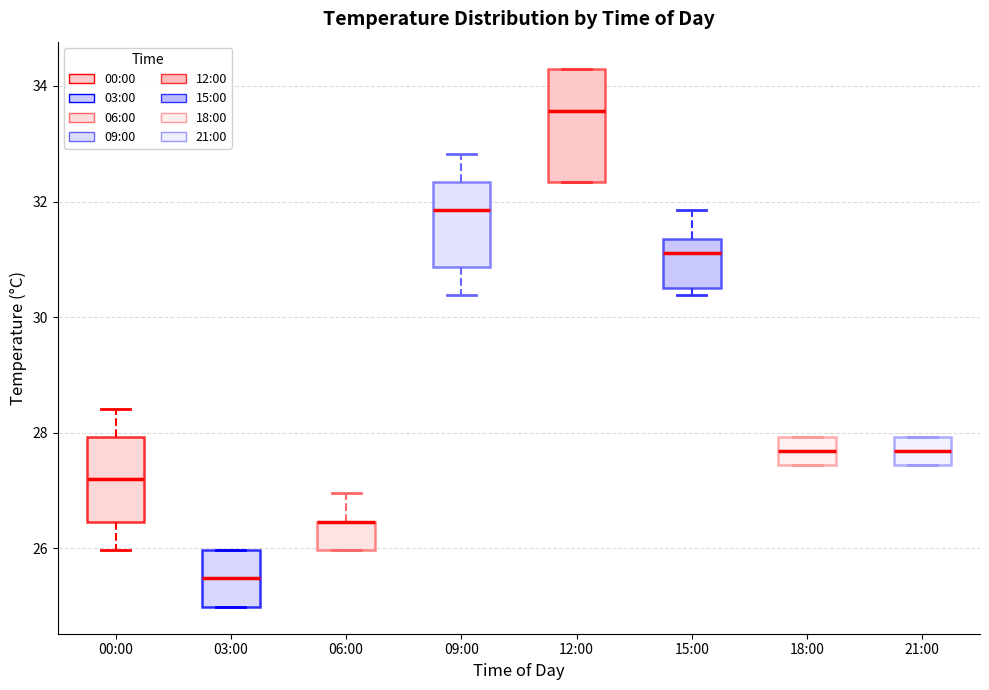

Reading left to right, read every box against the y-axis: the position of its median line, the range the box covers, and the ends of its whiskers. The values are not printed on the chart, so give them approximately, as read against the axis.

00:00: median 27.2, box 26.4 to 28.0, whiskers 26.0 to 28.4
03:00: median 25.4, box 25.0 to 26.0, whiskers 25.0 to 26.0
06:00: median 26.4 (drawn on the box's upper edge), box 26.0 to 26.4, whiskers 26.0 to 27.0
09:00: median 31.8, box 30.8 to 32.4, whiskers 30.4 to 32.8
12:00: median 33.6, box 32.4 to 34.4, whiskers 32.4 to 34.4
15:00: median 31.2, box 30.6 to 31.4, whiskers 30.4 to 31.8
18:00: median 27.6, box 27.4 to 28.0, whiskers 27.4 to 28.0
21:00: median 27.6, box 27.4 to 28.0, whiskers 27.4 to 28.0